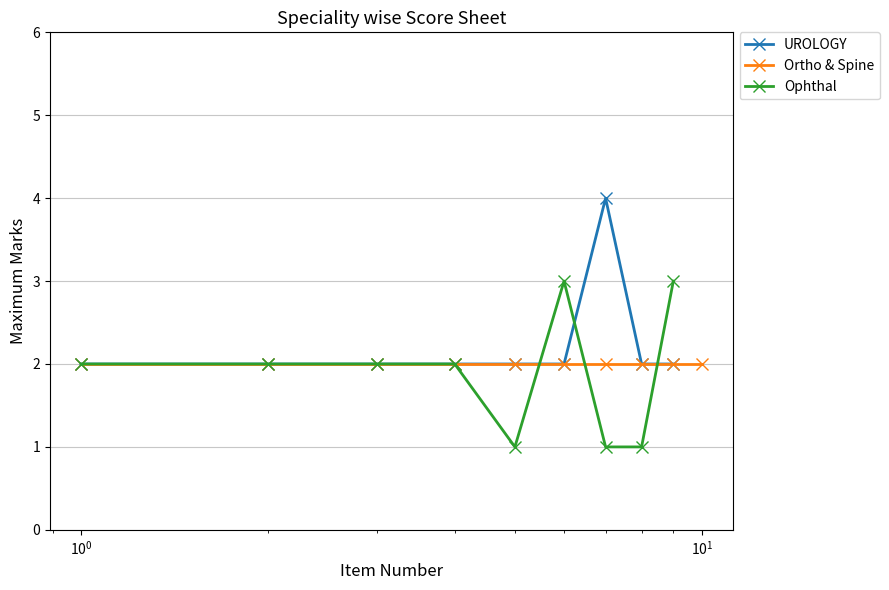

What is the maximum value for Ophthal?

3